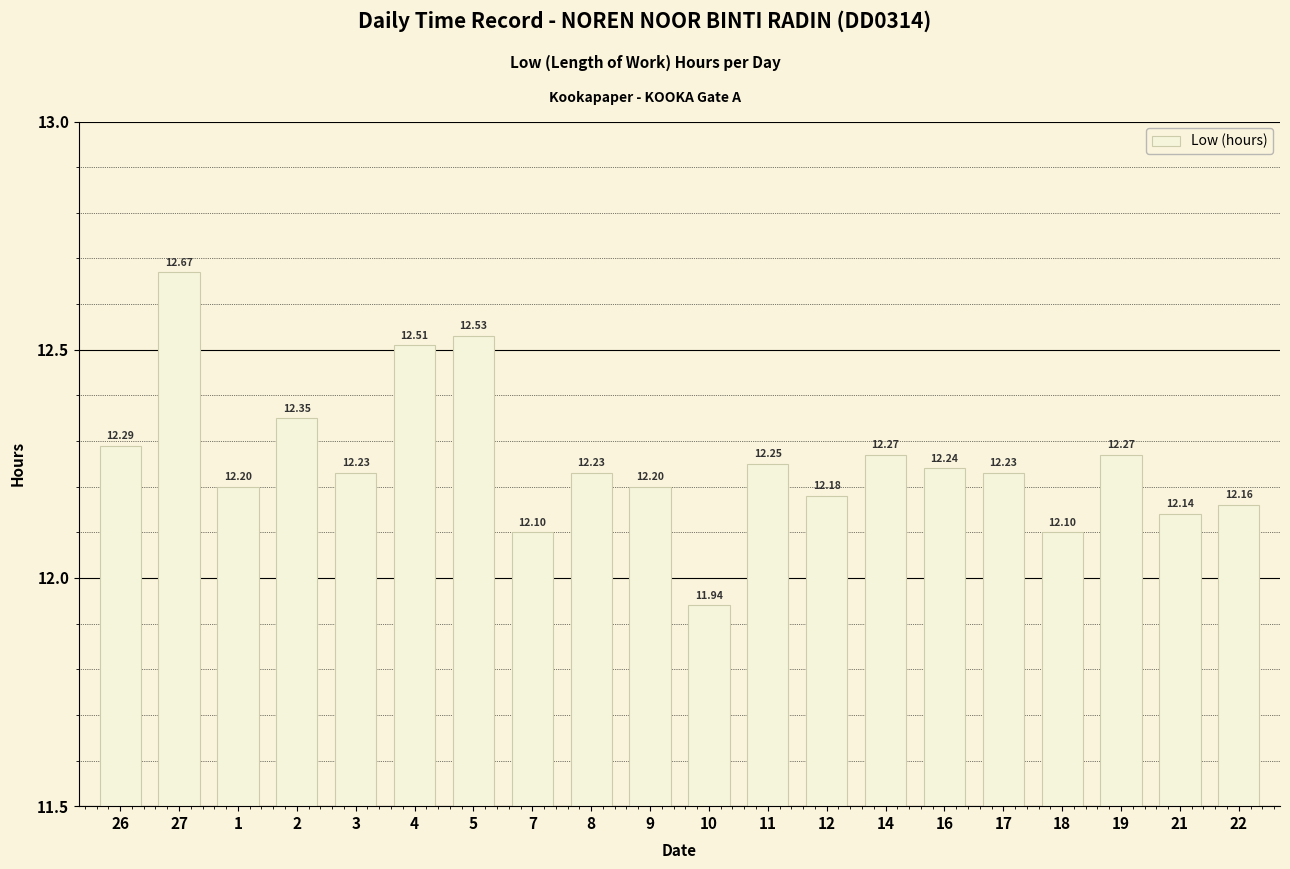

Approximately how many times larger is the value at 26 compared to 5?

1.0